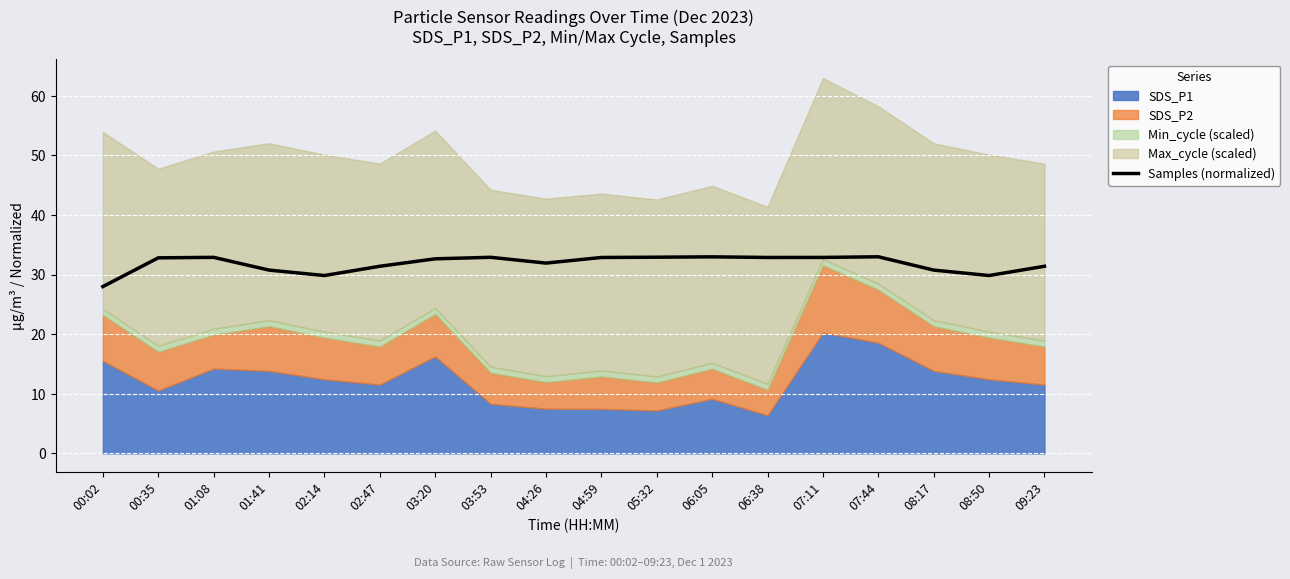

Reading left to right, list all the values displayed in this chart.

00:02=28.0	00:35=32.8	01:08=32.9	01:41=30.8	02:14=29.9	02:47=31.4	03:20=32.7	03:53=32.9	04:26=31.9	04:59=32.9	05:32=32.9	06:05=33.0	06:38=32.9	07:11=32.9	07:44=33.0	08:17=30.8	08:50=29.9	09:23=31.4